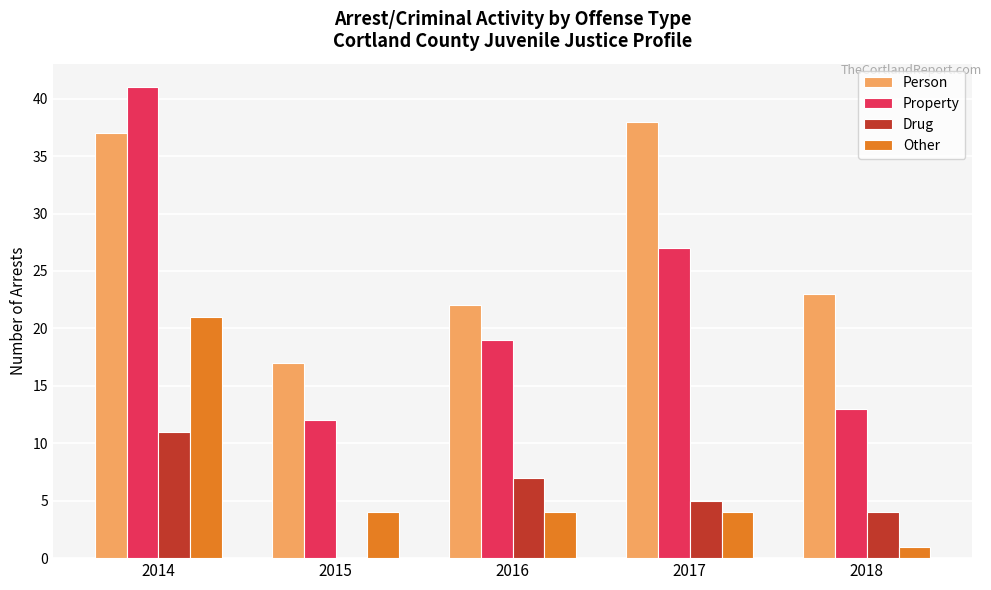

Which series changed the most between 2017 and 2018?

Person